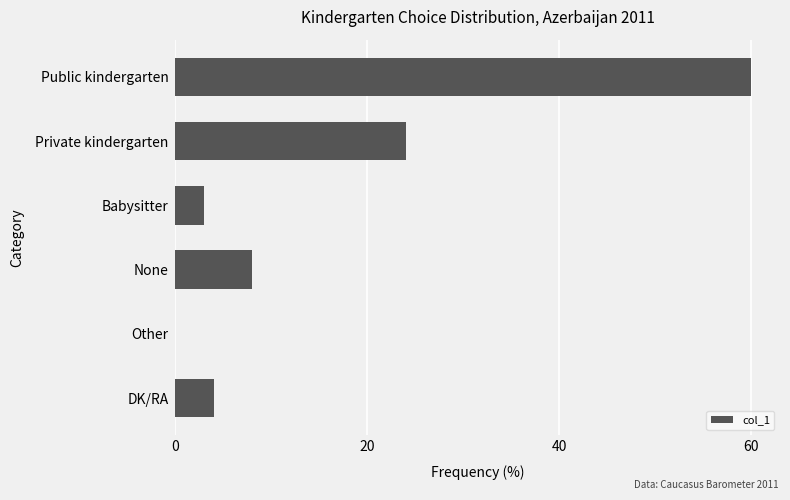

What is the sum of all values?

99